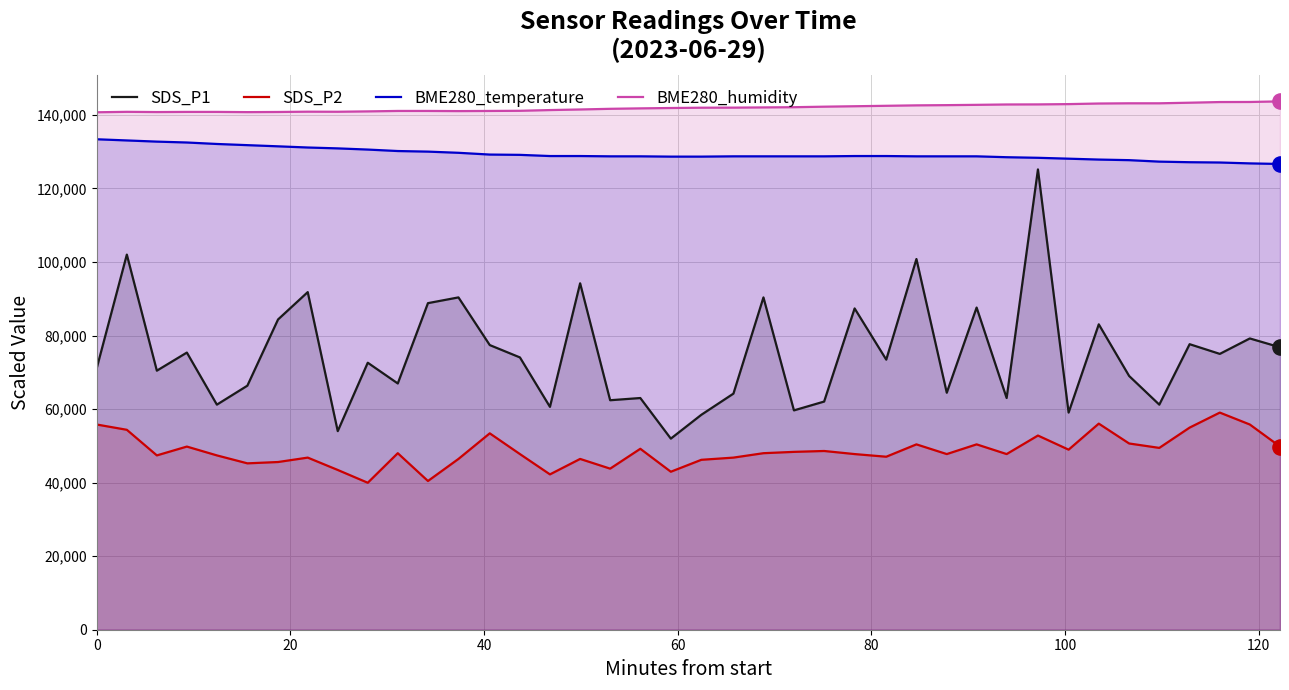

Which series has the largest total across all categories?

BME280_humidity